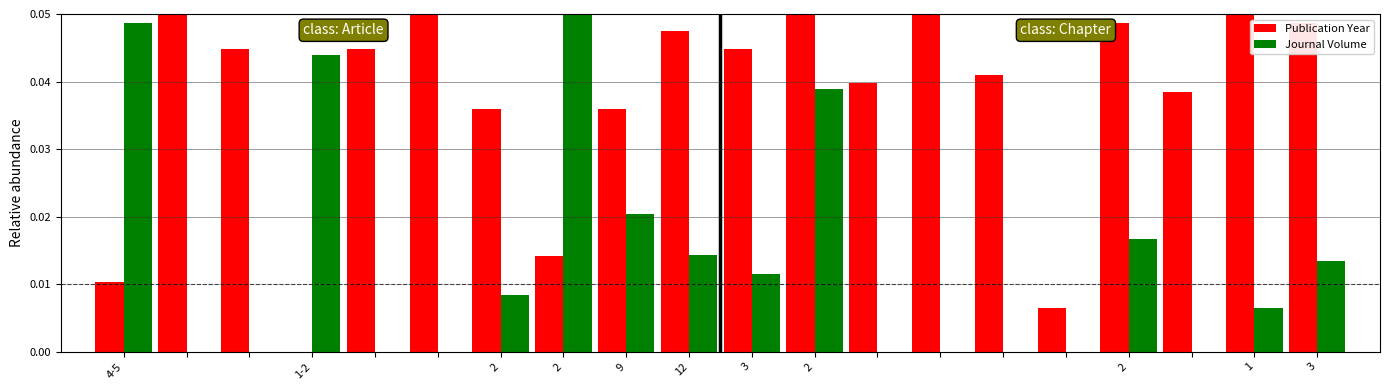

Which series has the largest total across all categories?

Publication Year